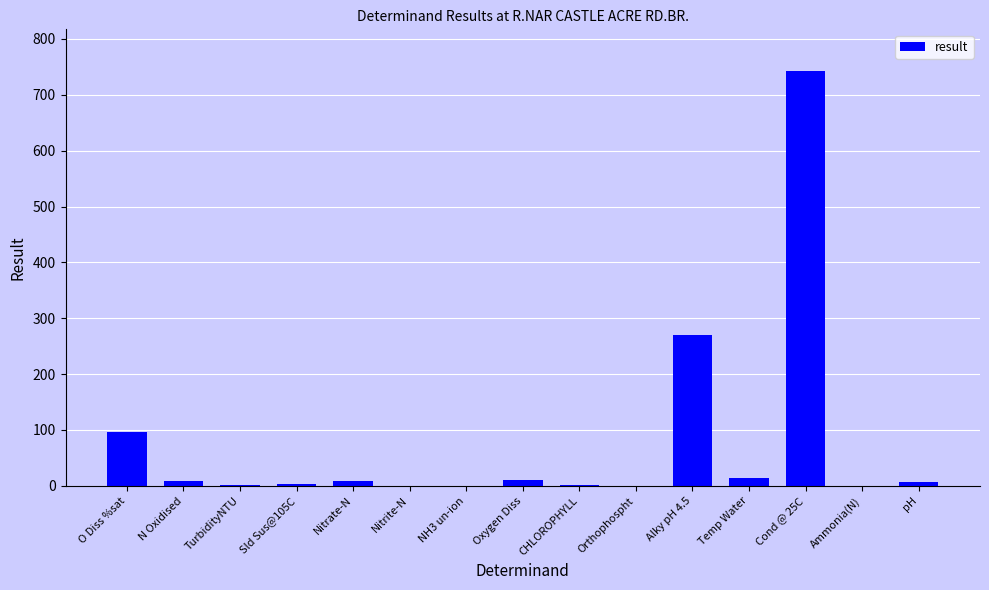

Which category has the highest value across all series?

Cond @ 25C